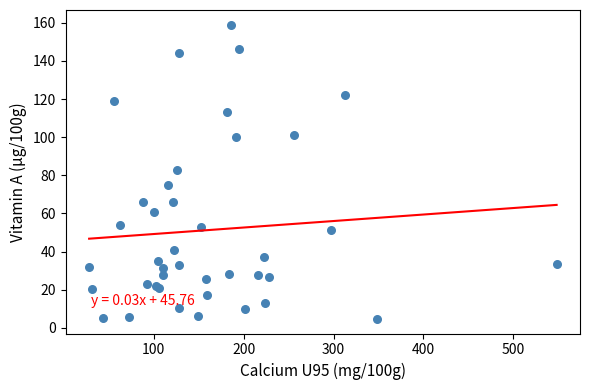

What Y value in the scatter plot is closest to 81?

82.7